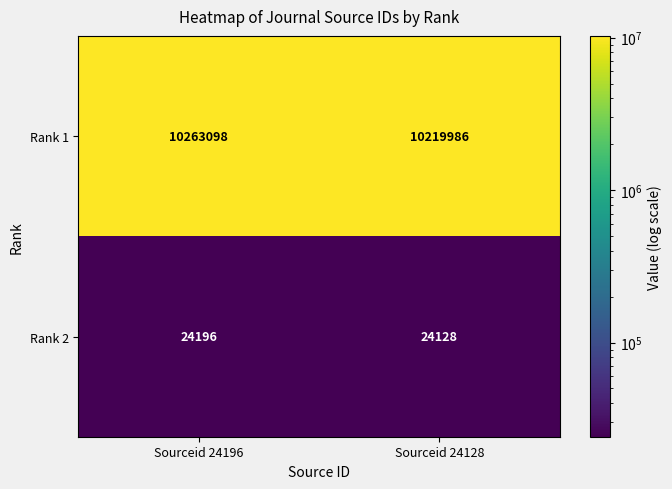

At how many categories does at least one series exceed 7318052?

2